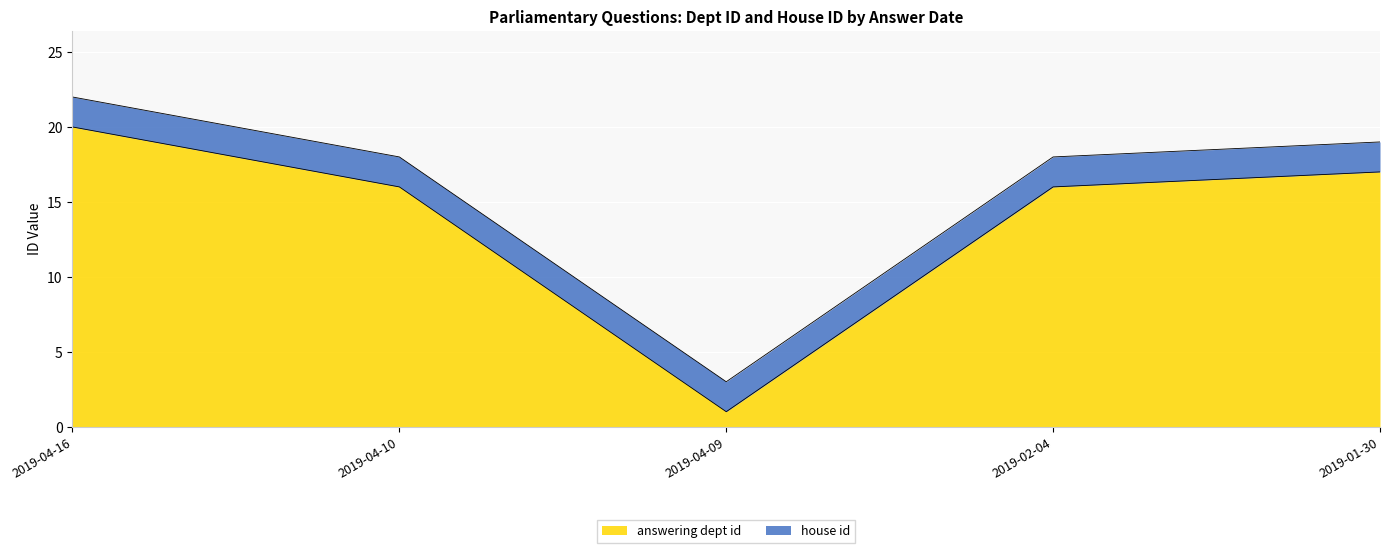

Reading left to right, extract all data points from this chart.

2019-04-16=20	2019-04-10=16	2019-04-09=1	2019-02-04=16	2019-01-30=17